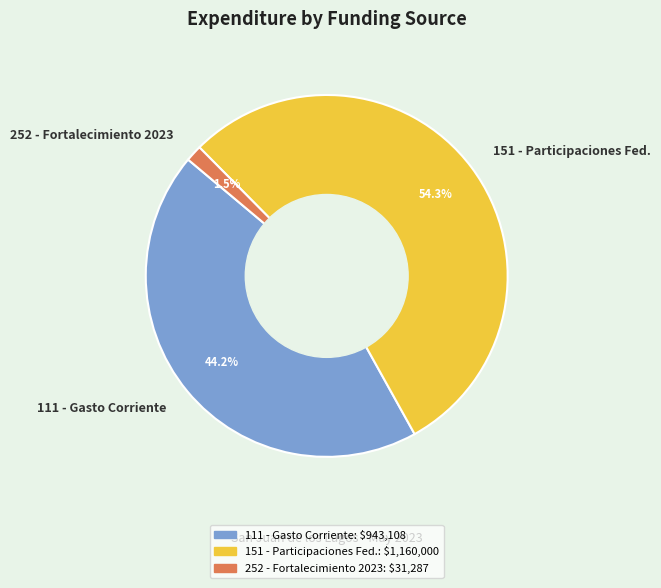

Rank the categories by value from highest to lowest.

151 - Participaciones Fed., 111 - Gasto Corriente, 252 - Fortalecimiento 2023